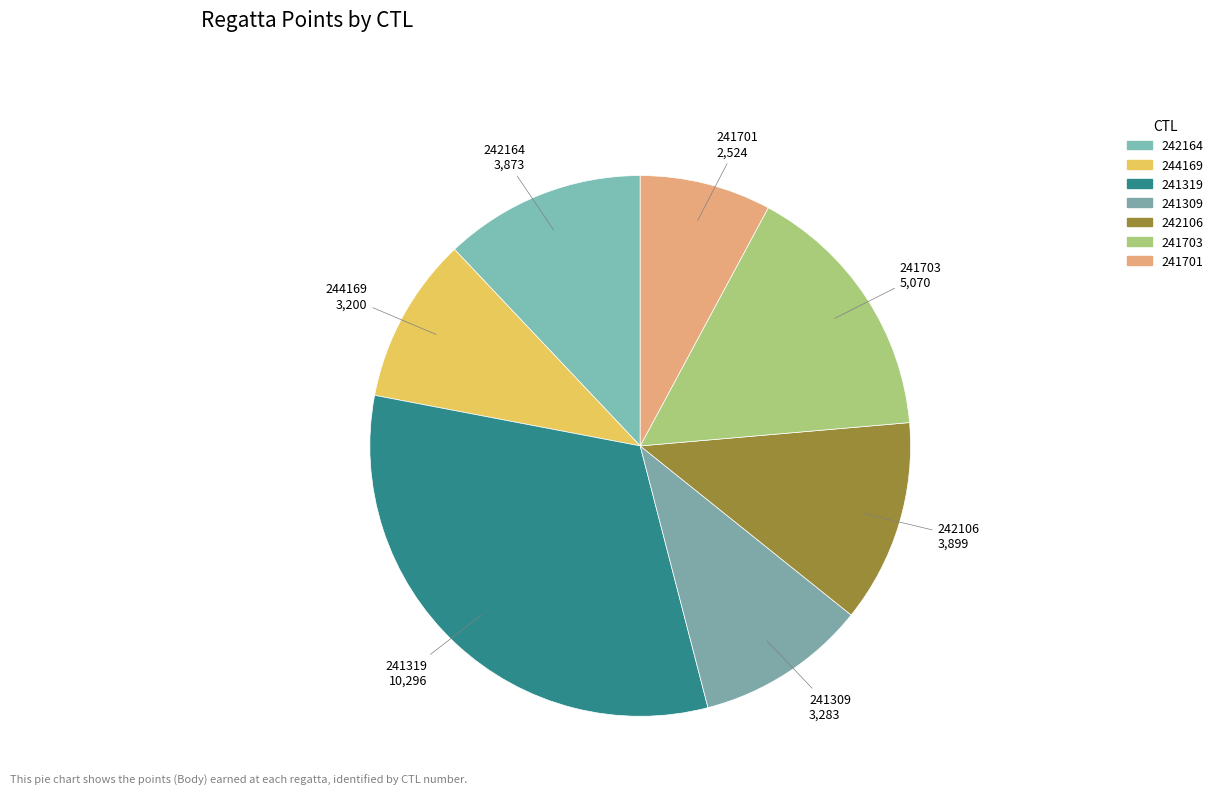

To the nearest percent, what portion does 241703 represent?

16%